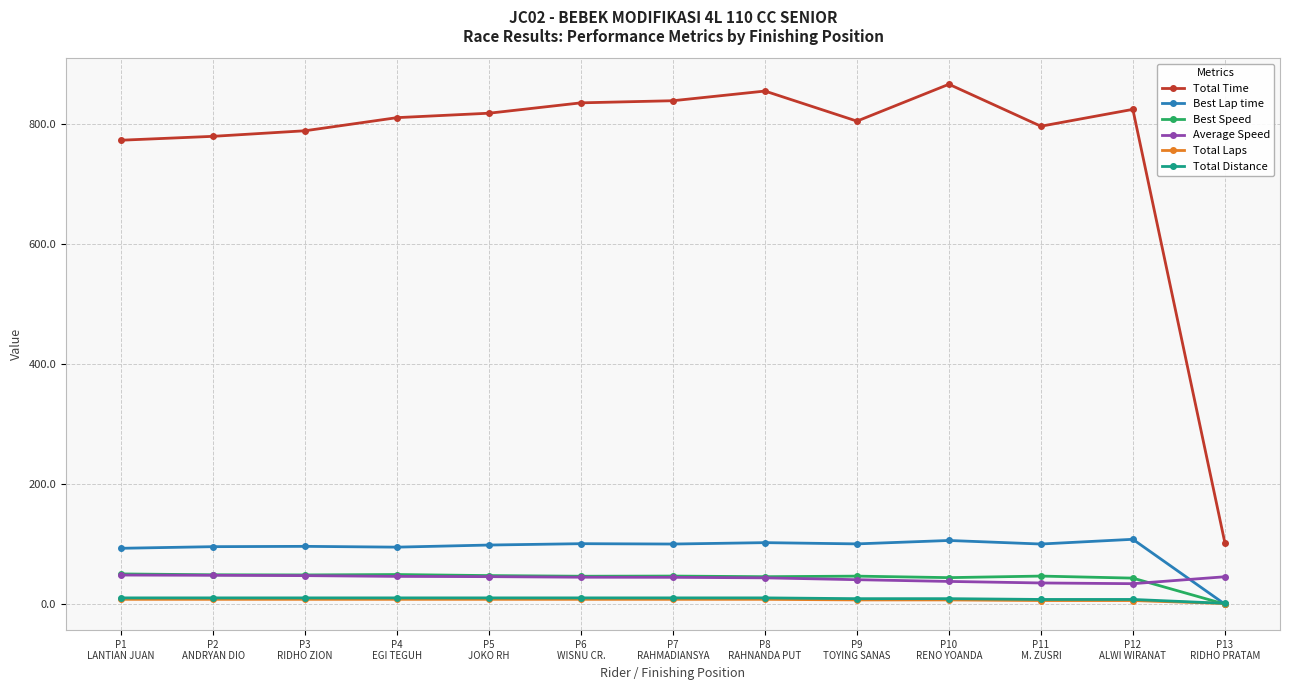

How many distinct data groups are displayed?

6